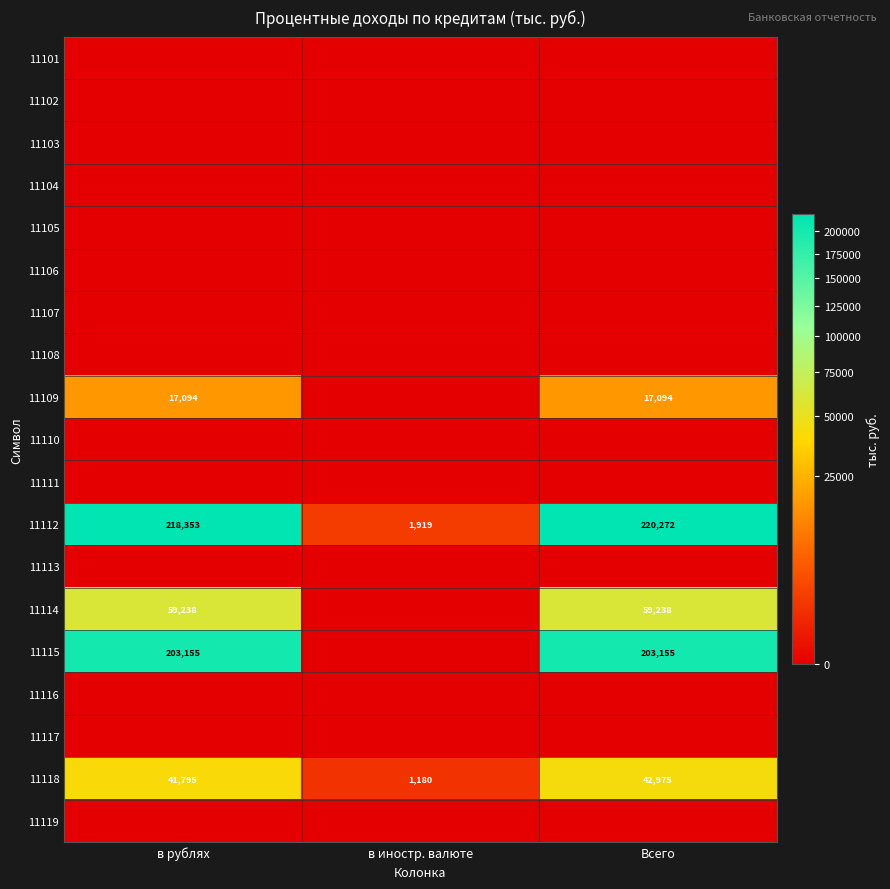

The 11109 series shows 22811 at в рублях. True or false?

False